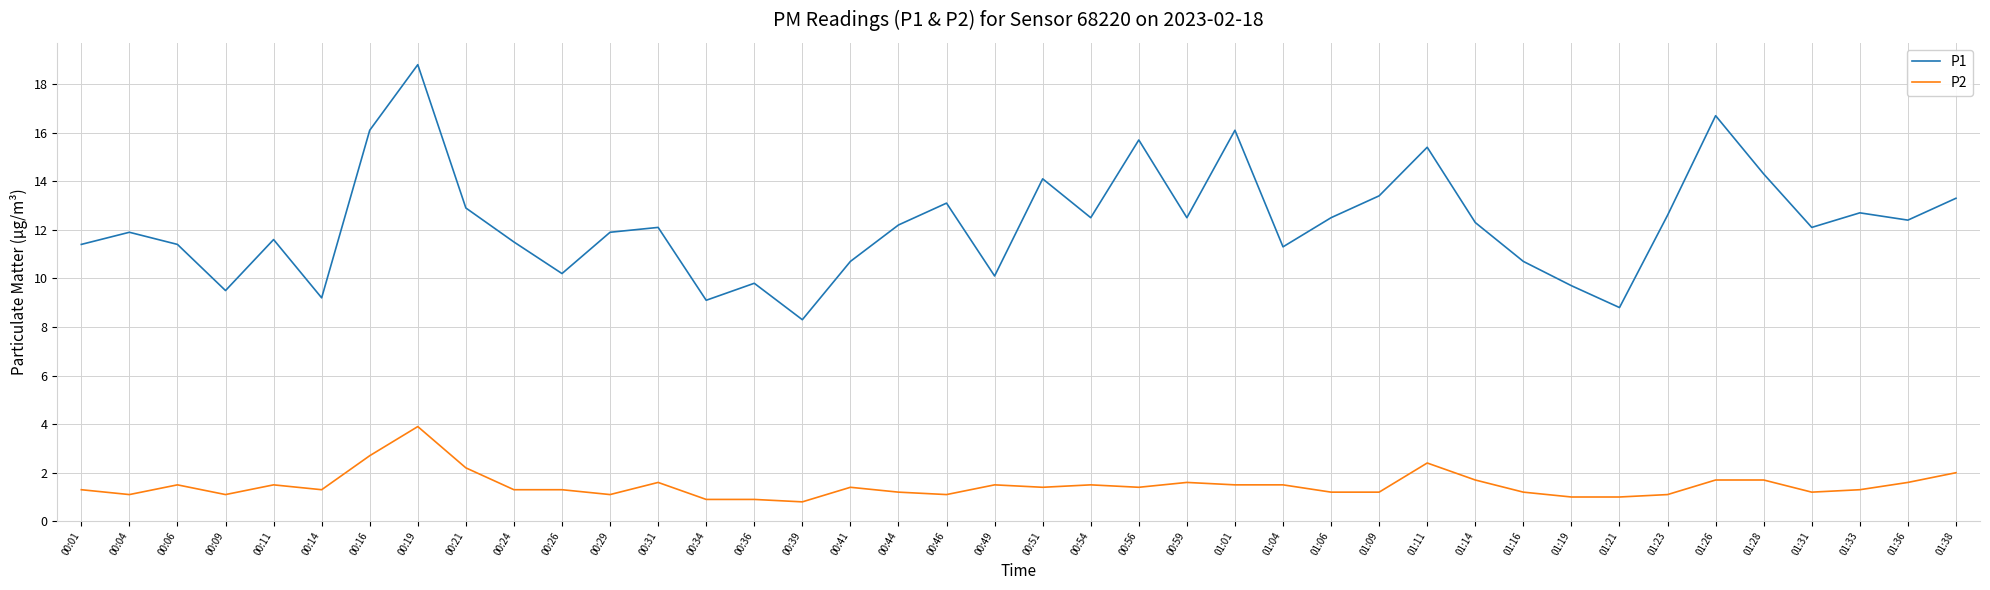

Where is the first local minimum for P2?

00:04